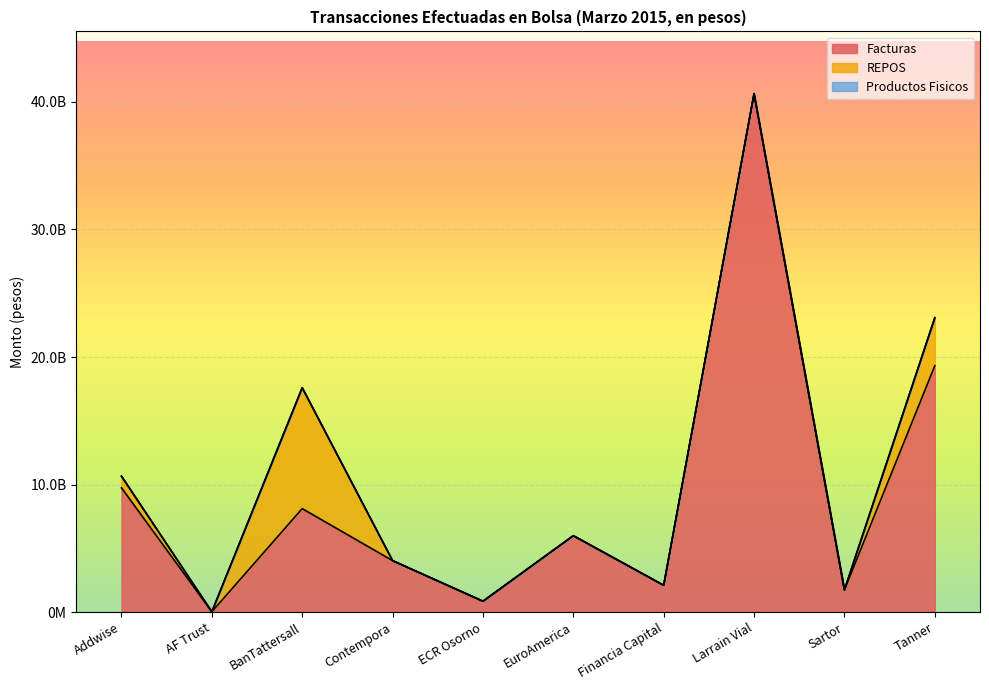

What is the total value across all series at AF Trust?

29861444